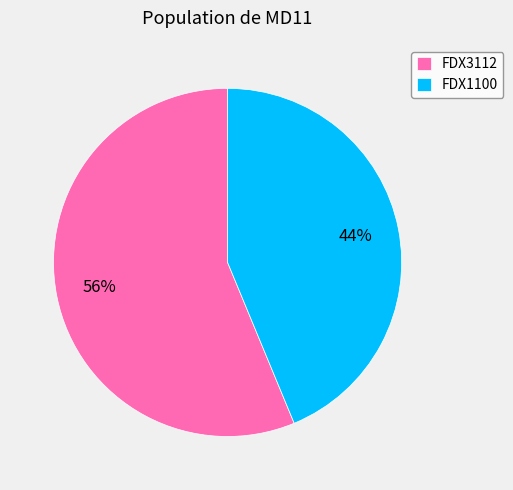

Which slice represents more than half of the pie?

FDX3112